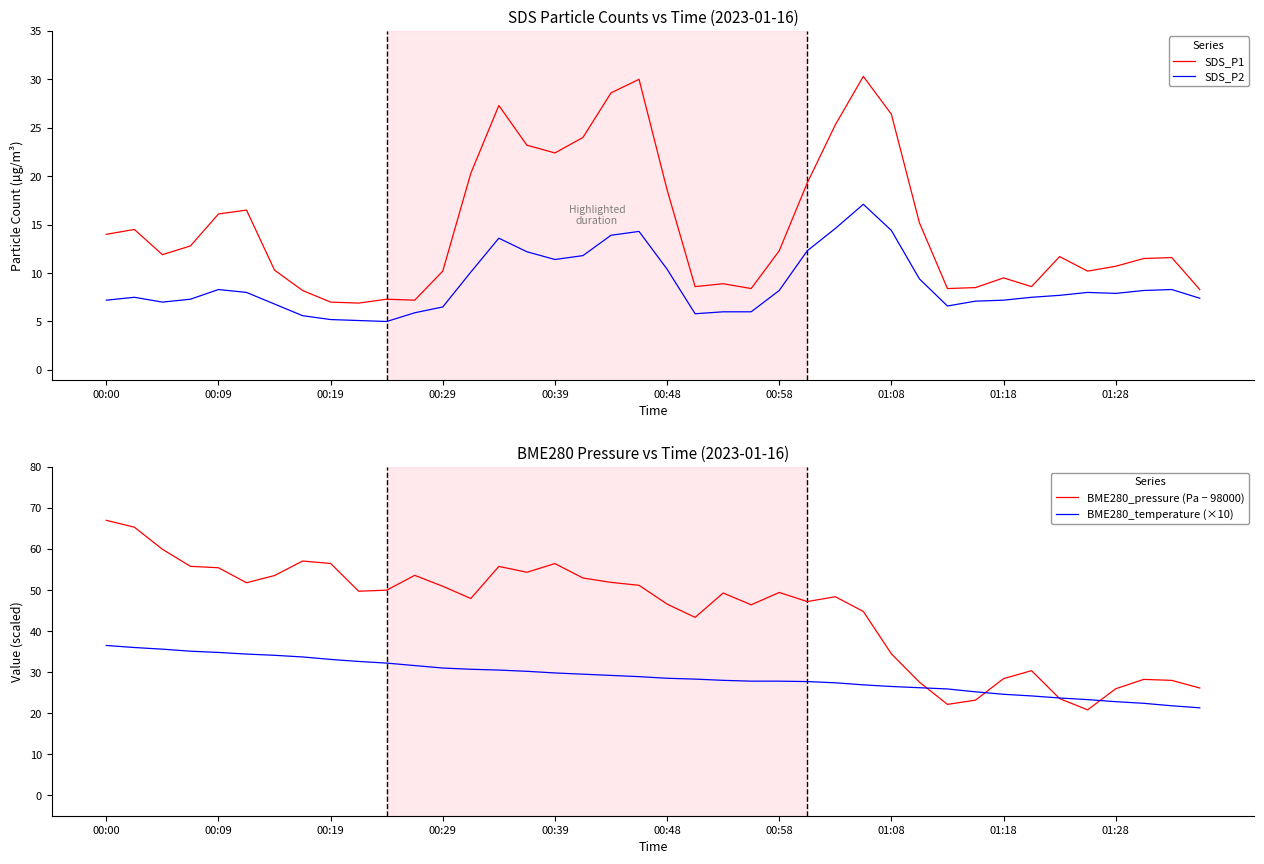

At which label does BME280_pressure (Pa − 98000) first exceed 49?

00:00